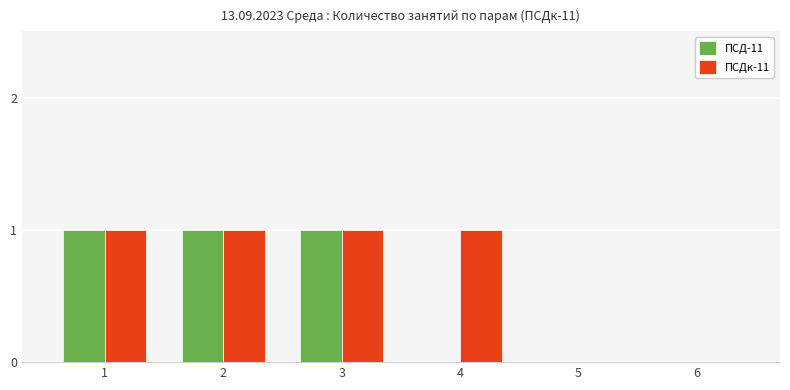

Reading left to right, what are all the values shown in this chart?

ПСД-11: 1=1	2=1	3=1	4=0	5=0	6=0
ПСДк-11: 1=1	2=1	3=1	4=1	5=0	6=0